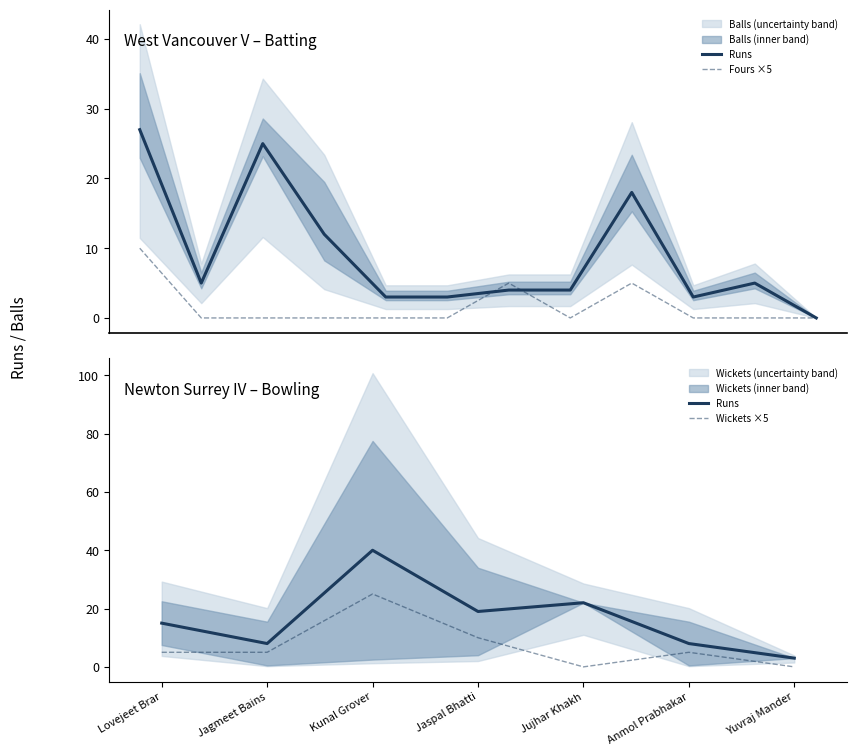

What is the sum of all Runs values?

109